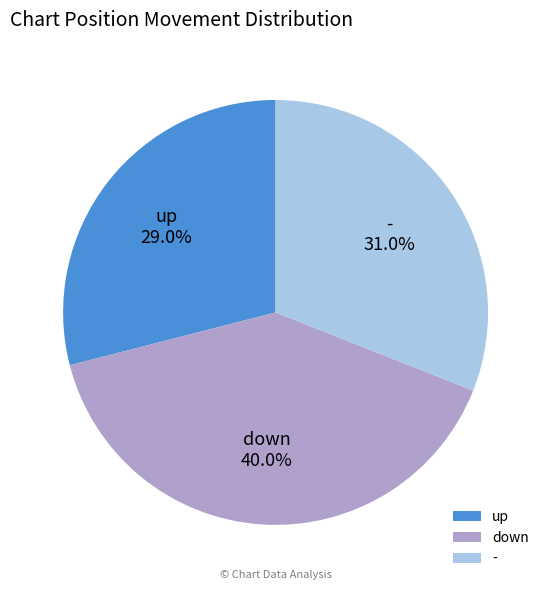

To the nearest percent, what portion does - represent?

31%